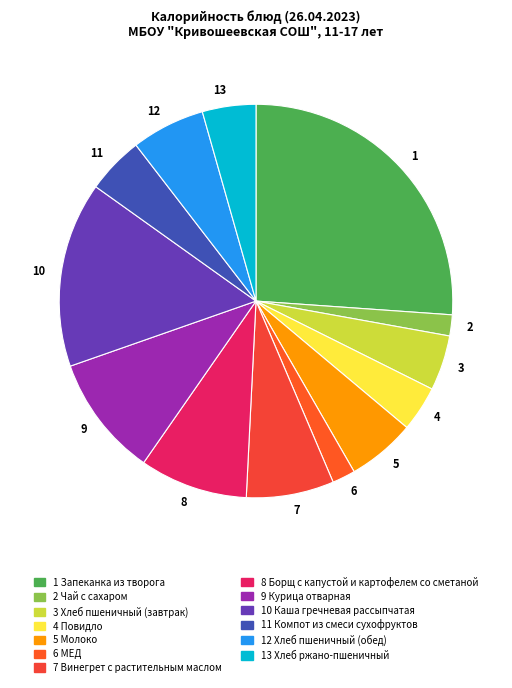

The 5 slice represents 1% of the pie. True or false?

False